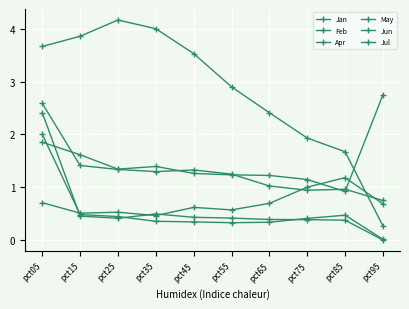

Rank the series at pct35 from highest to lowest value.

Feb, Apr, Jul, Jan, May, Jun